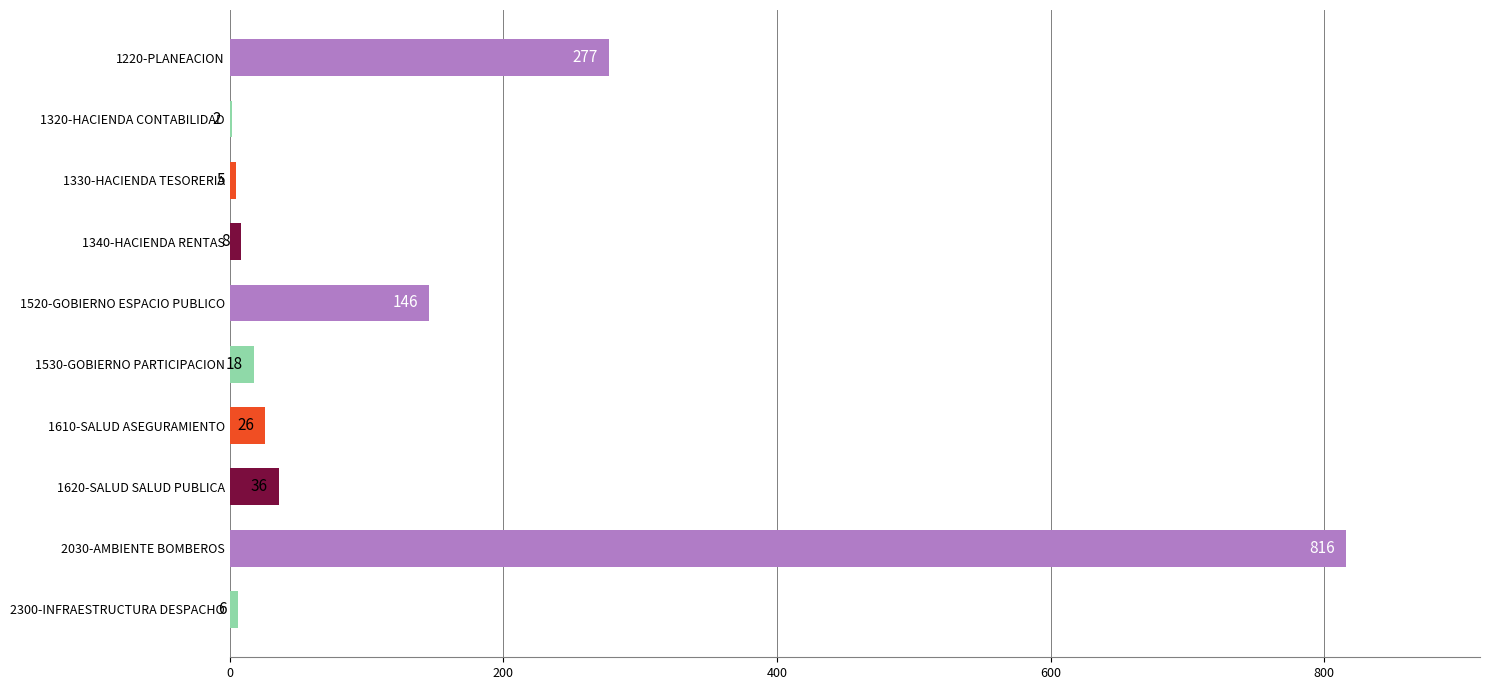

Reading bottom to top, extract all data points from this chart.

2300-INFRAESTRUCTURA DESPACHO=6	2030-AMBIENTE BOMBEROS=816	1620-SALUD SALUD PUBLICA=36	1610-SALUD ASEGURAMIENTO=26	1530-GOBIERNO PARTICIPACION=18	1520-GOBIERNO ESPACIO PUBLICO=146	1340-HACIENDA RENTAS=8	1330-HACIENDA TESORERIA=5	1320-HACIENDA CONTABILIDAD=2	1220-PLANEACION=277